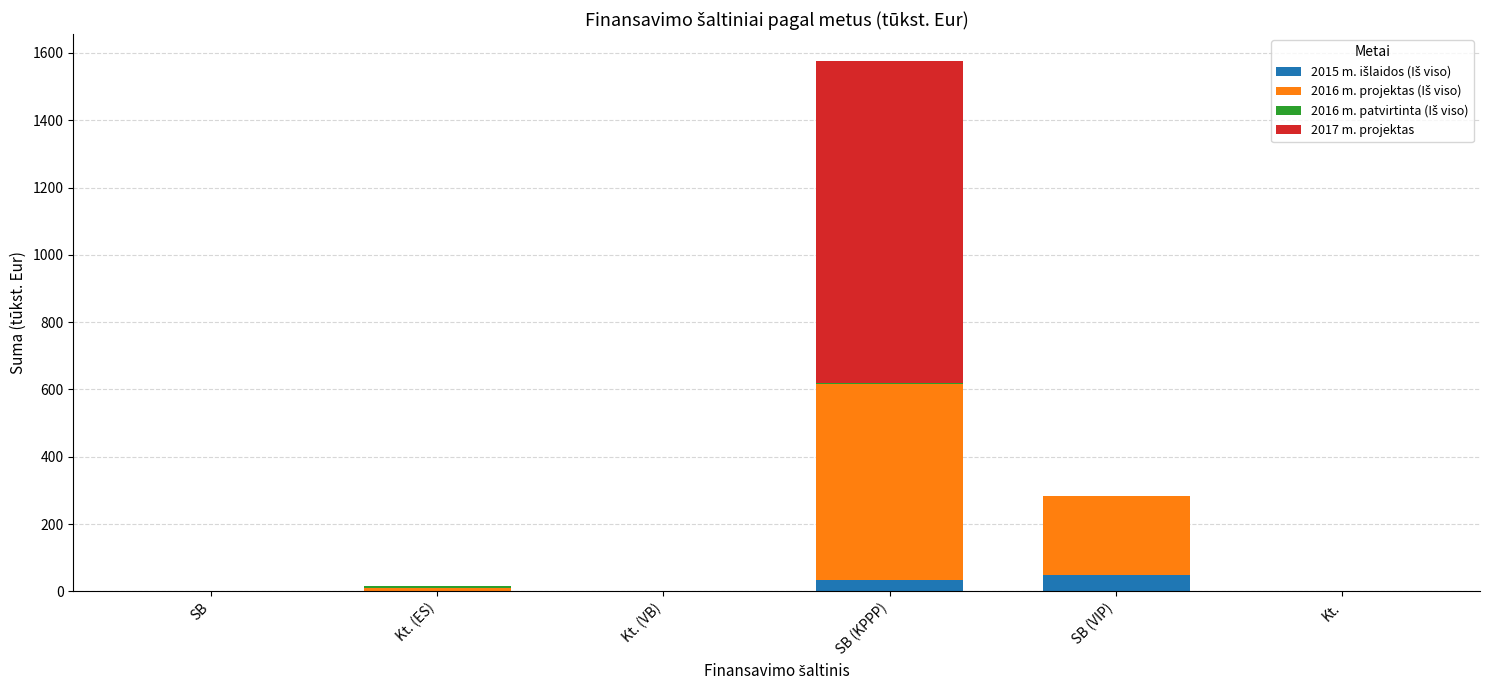

At which category is the sum across all series the highest?

SB (KPPP)